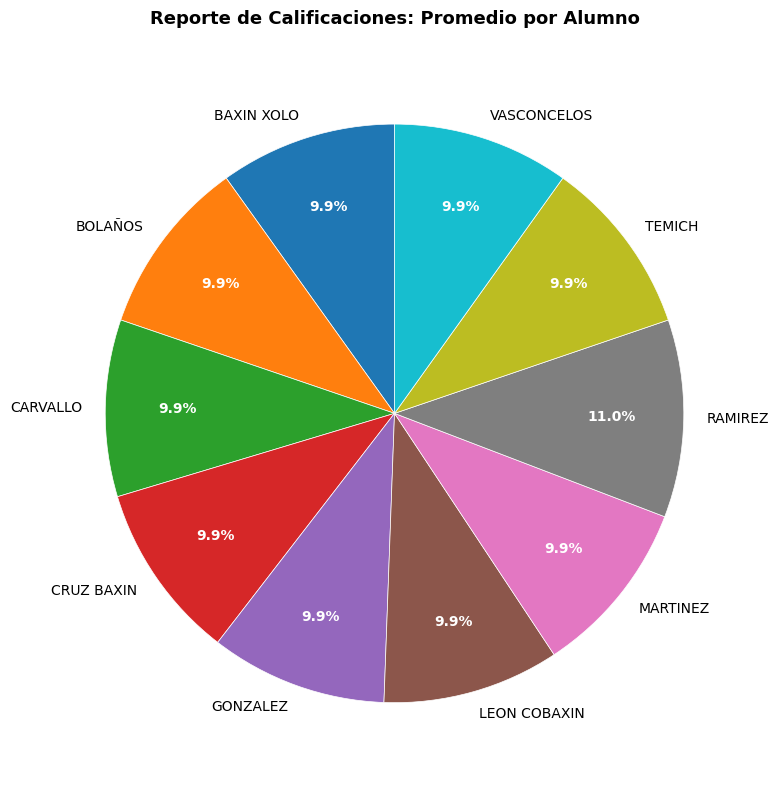

What portion of the pie excludes RAMIREZ?

89.0%